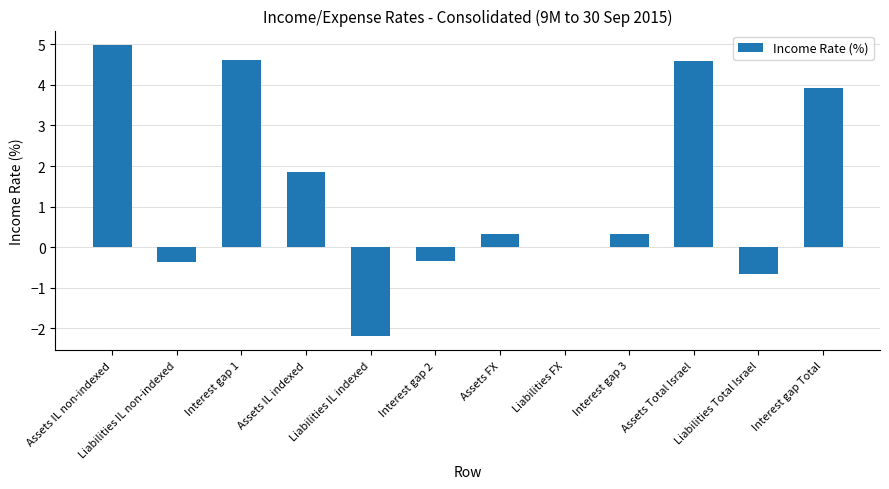

Between Assets IL indexed and Interest gap 1, which is larger?

Interest gap 1